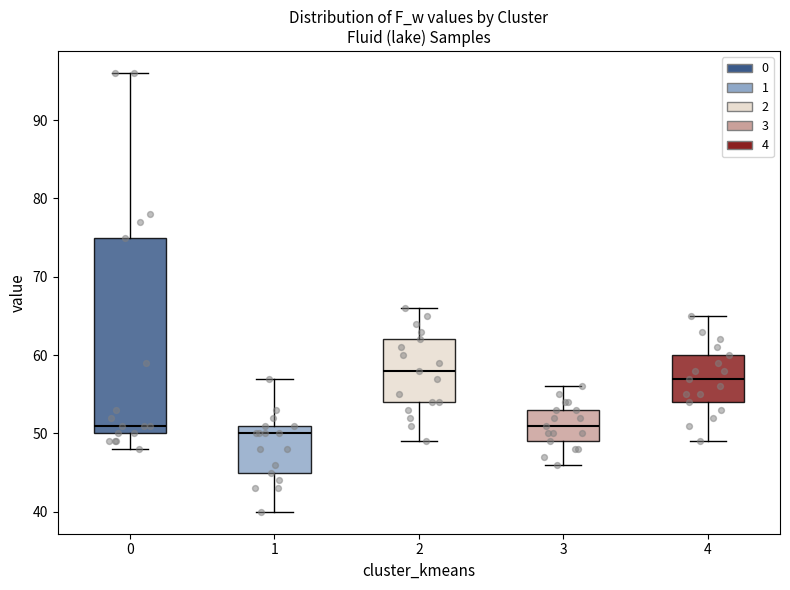

Which box is the tallest, from its lower edge to its upper edge?

0